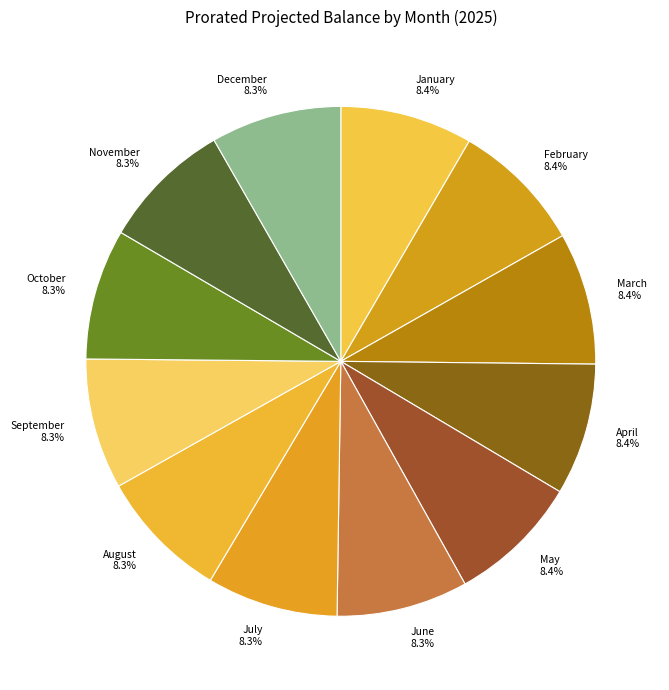

Approximately how many times larger is the value at August compared to November?

1.0